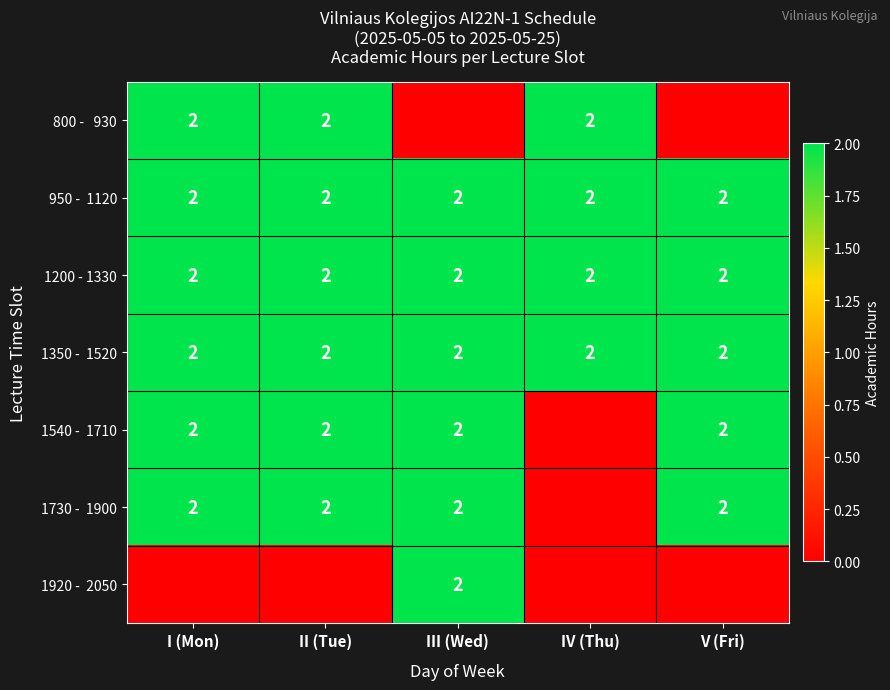

Is it true that 1200 - 1330 equals 1 at II (Tue)?

False